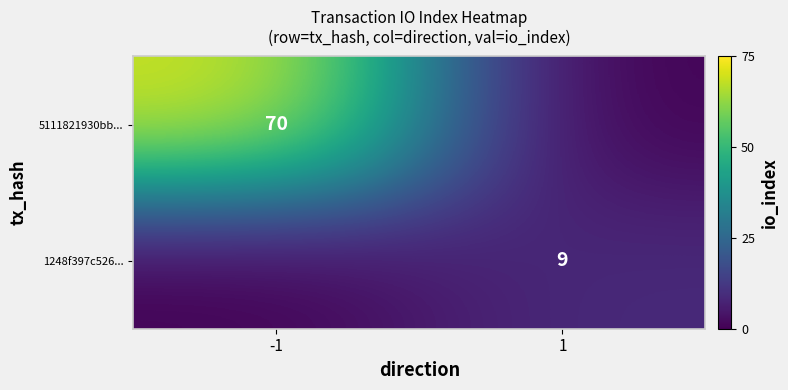

Is the value of 1248f397c526... at 1 greater than the value of 5111821930bb... at -1?

No